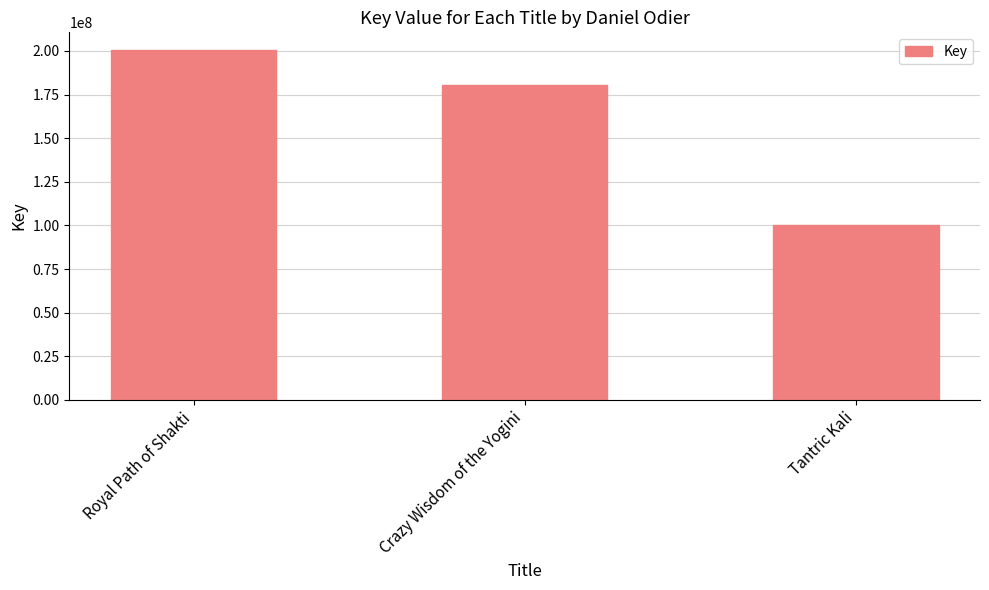

At which category does the chart reach its peak across all series?

Royal Path of Shakti